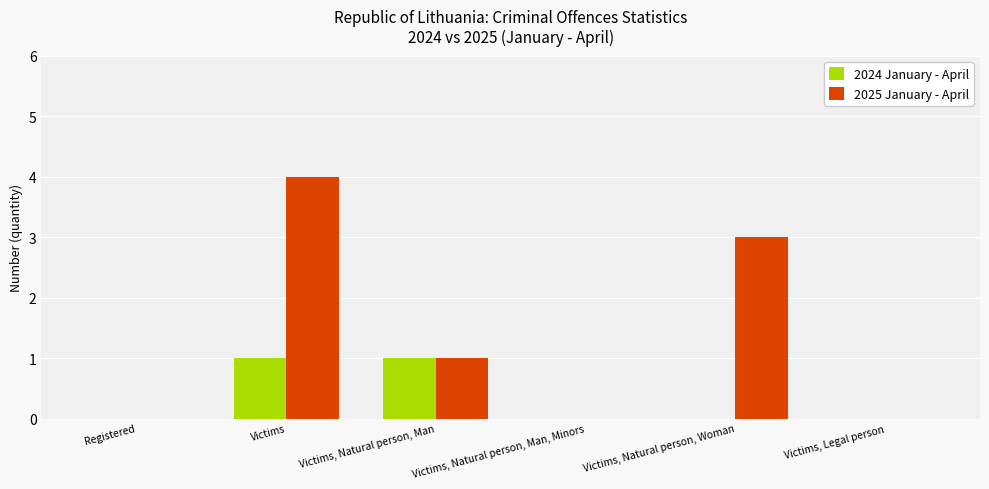

The value of 2025 January - April at Victims, Natural person, Man, Minors is 0. True or false?

True